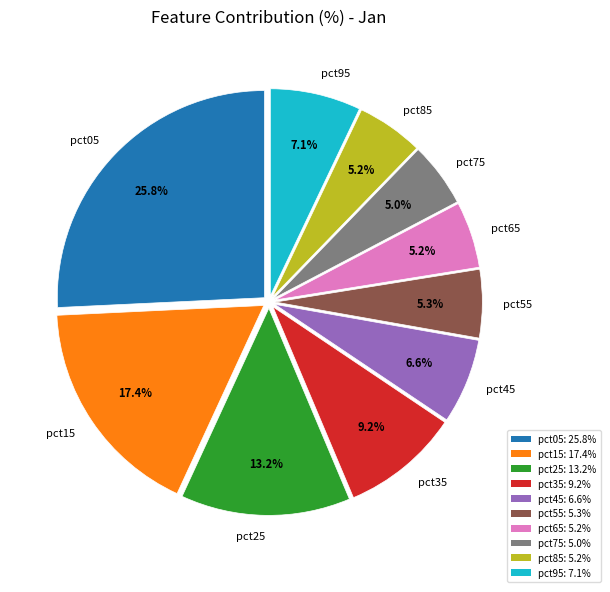

To the nearest percent, what percentage of the pie is pct15?

17%